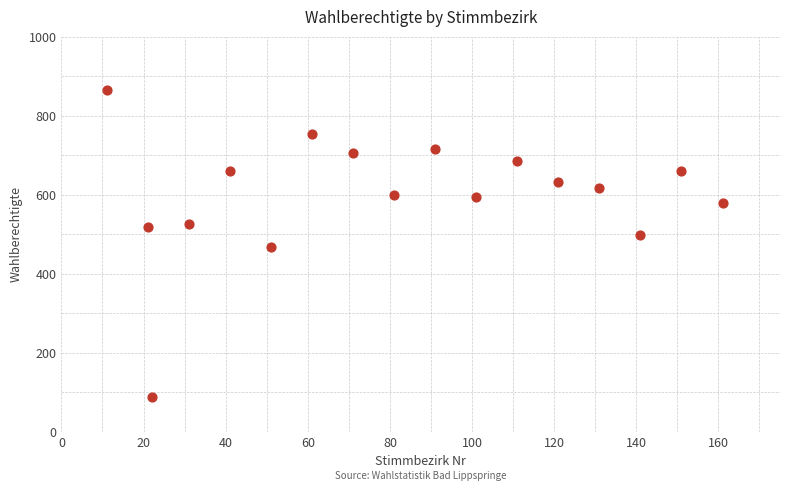

What is the range of X values (max minus min)?

150